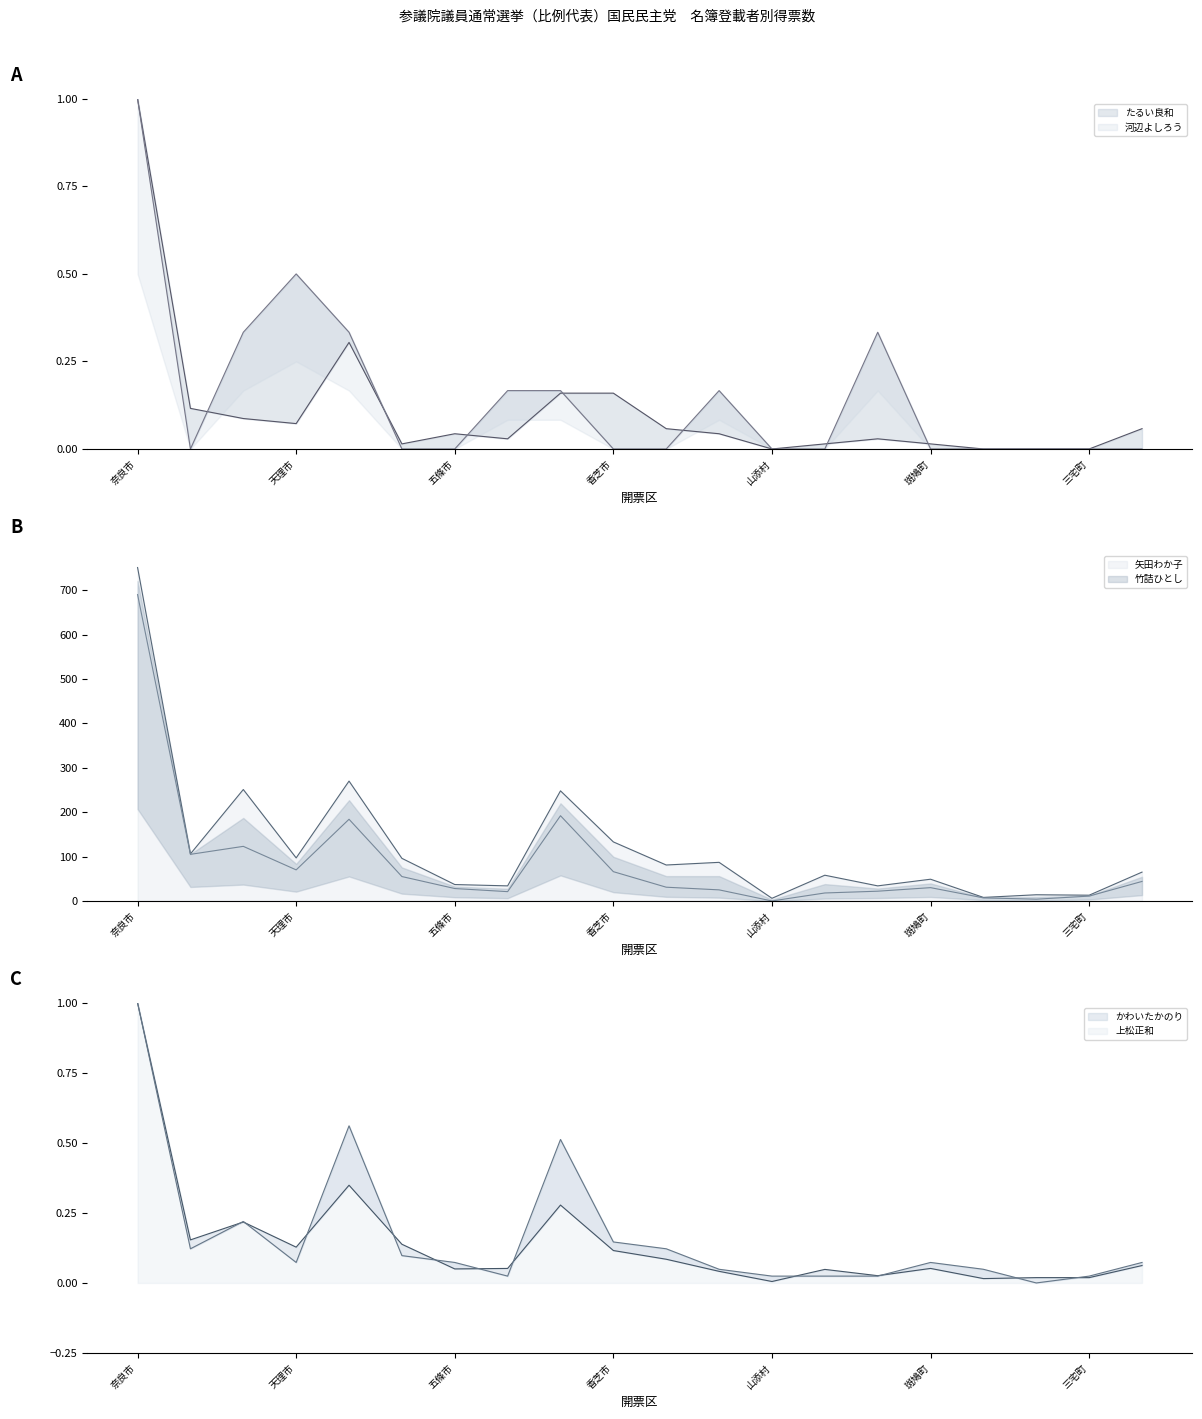

How many lines are shown in the chart?

6